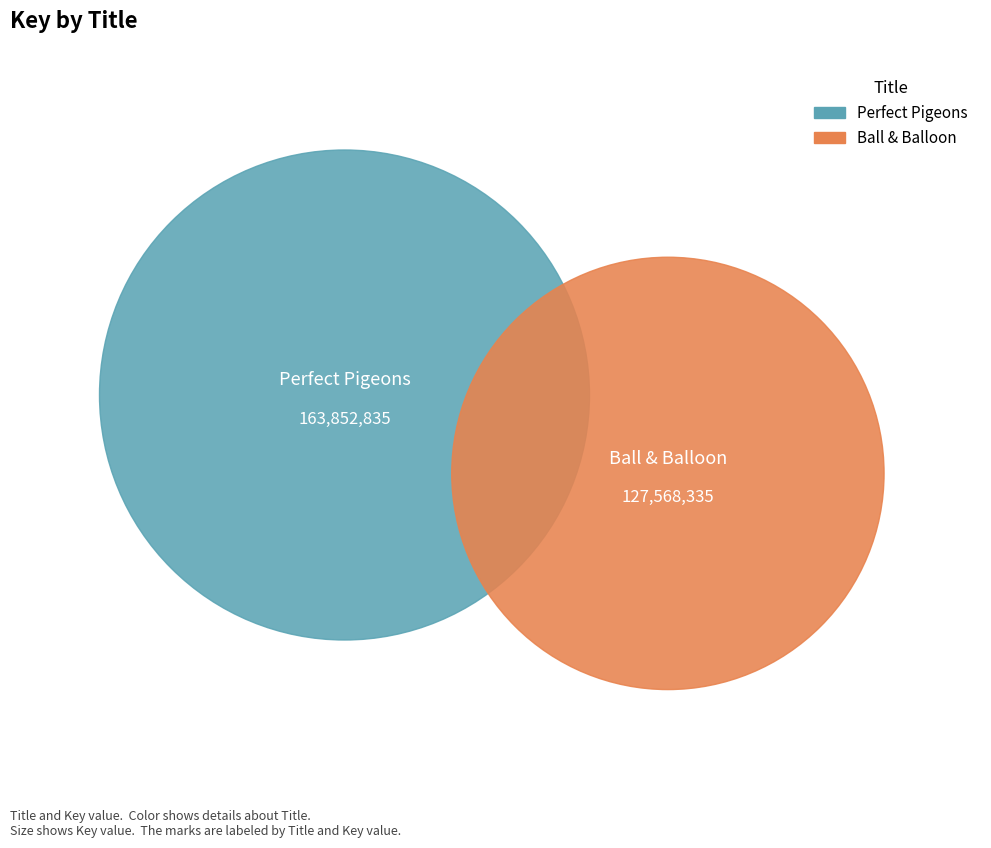

Do Perfect Pigeons and Ball & Balloon together represent more than half of the pie?

Yes